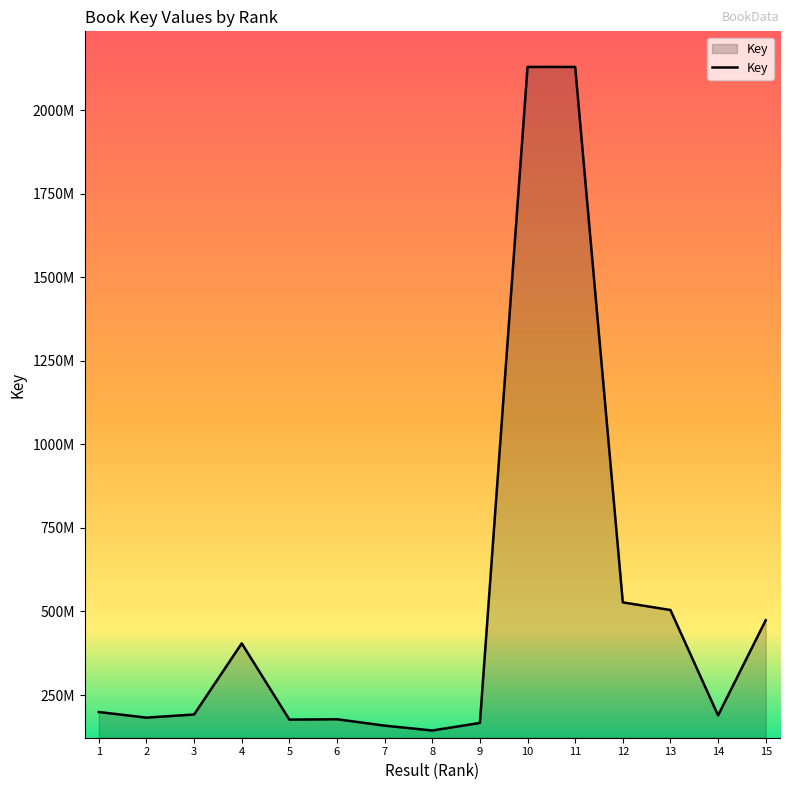

Approximately how many times larger is the value at 14 compared to 8?

1.3